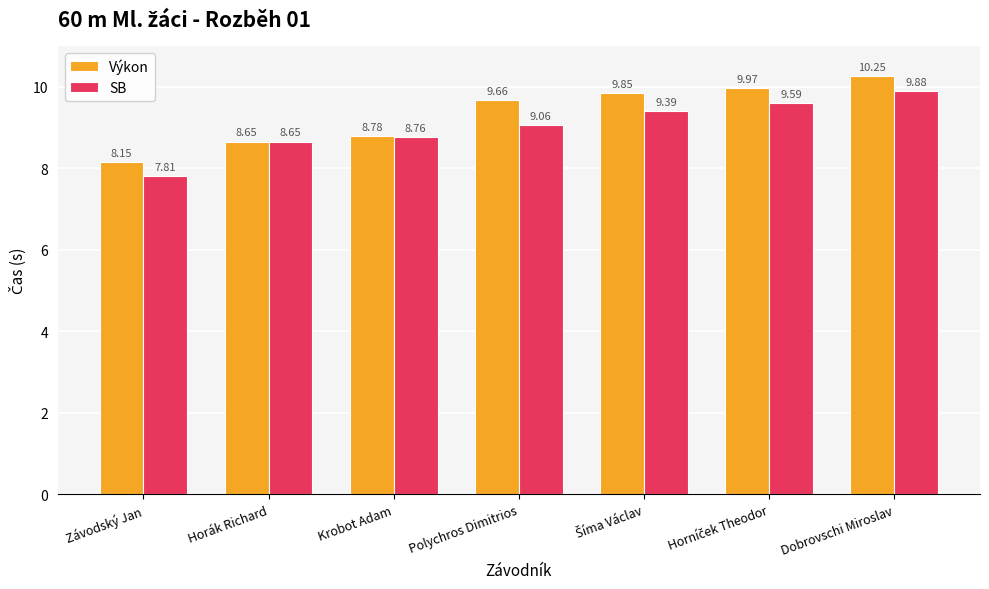

At how many categories does at least one series exceed 8?

7